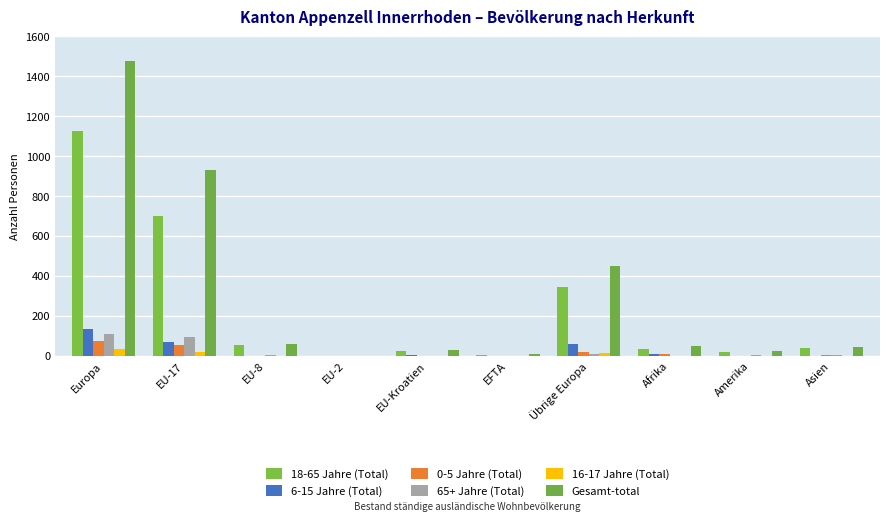

What is the value of the 18-65 Jahre (Total) bar at the 6th from the left?

6